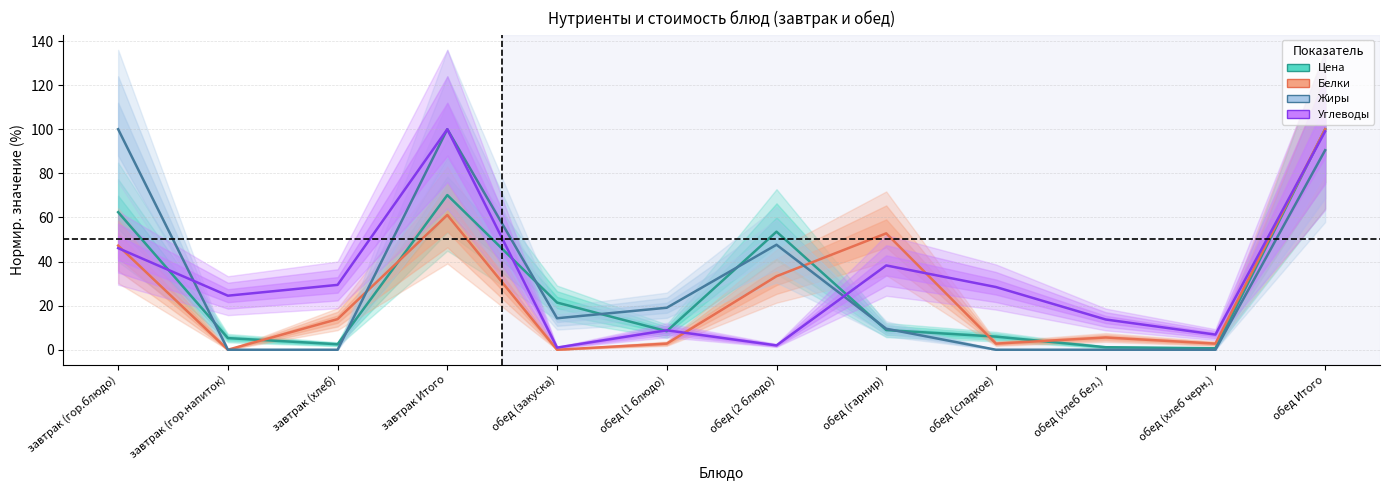

Where does the Белки series first go above 13?

завтрак (гор.блюдо)